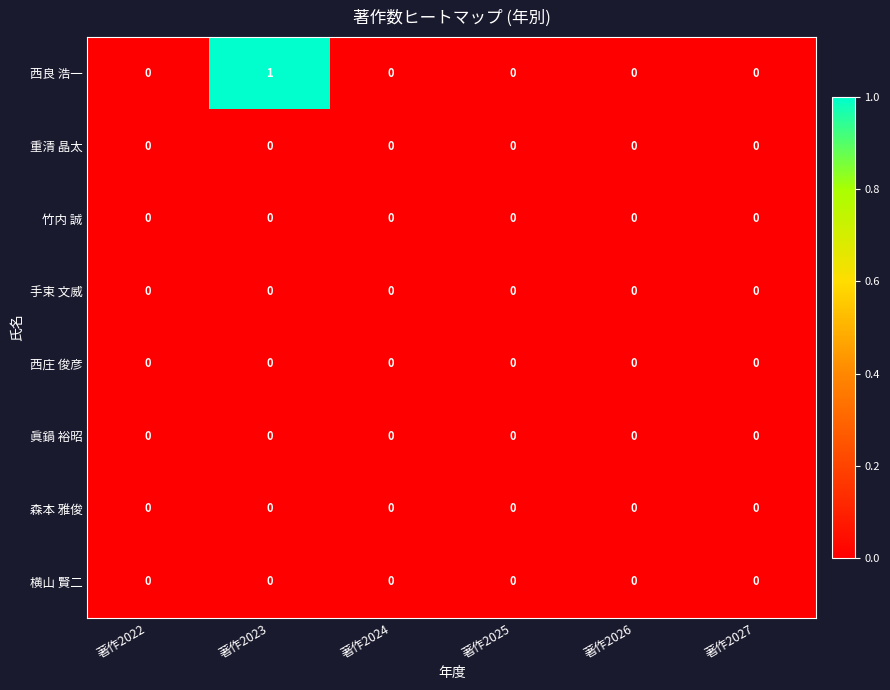

Which series has the largest total across all categories?

西良 浩一